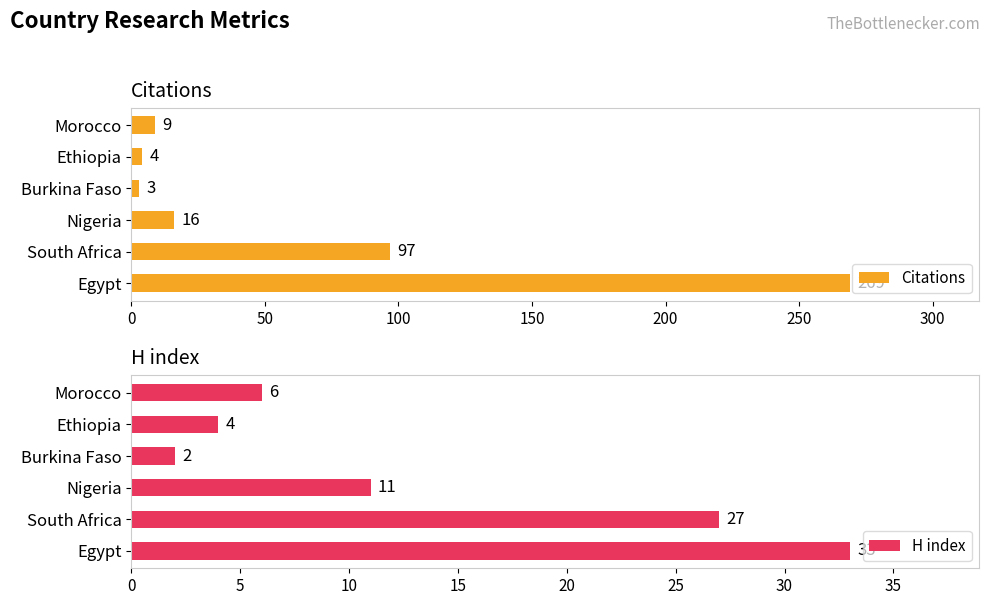

Does the chart contain stacked bars?

No